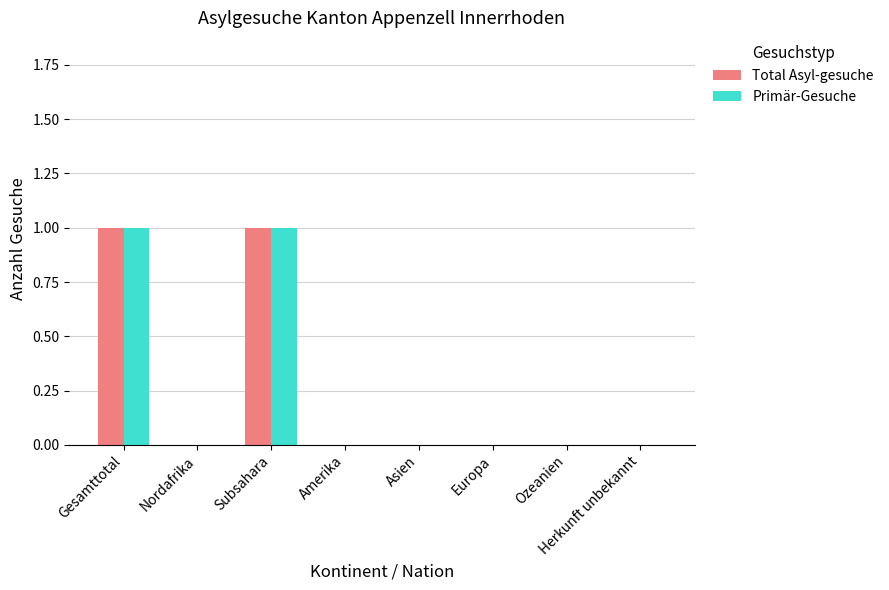

How many Total Asyl-gesuche values are between 0 and 1?

8